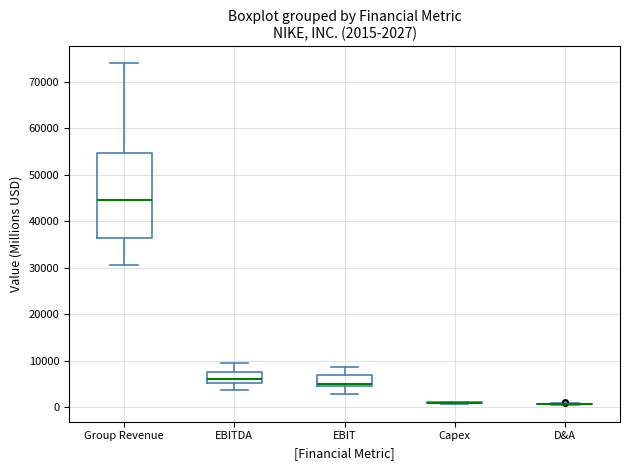

Comparing the boxes themselves (not the whiskers), which one is the tallest?

Group Revenue